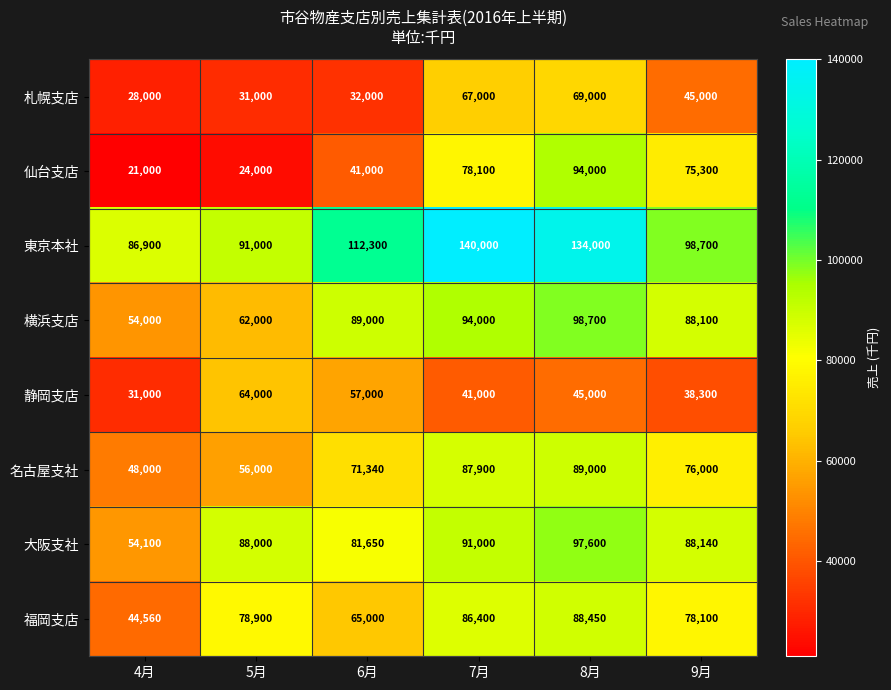

At which category does the chart reach its peak across all series?

7月